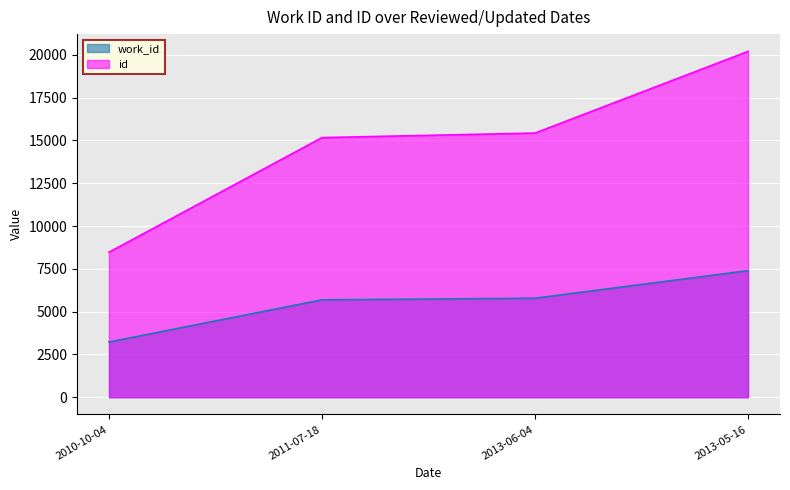

What is the difference between the maximum and minimum values in the work_id series?

4167